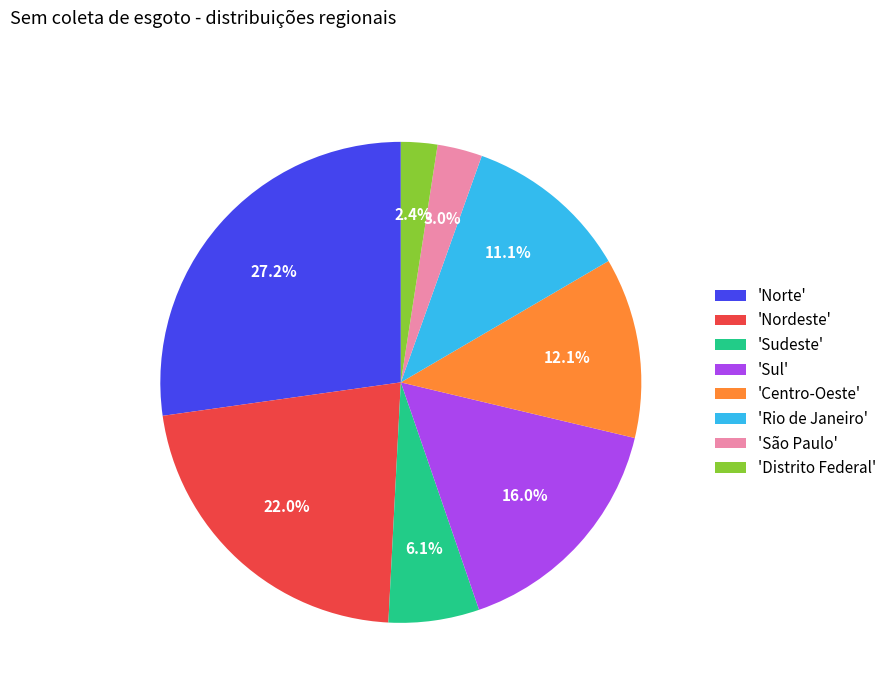

How many slices are in this pie chart?

8